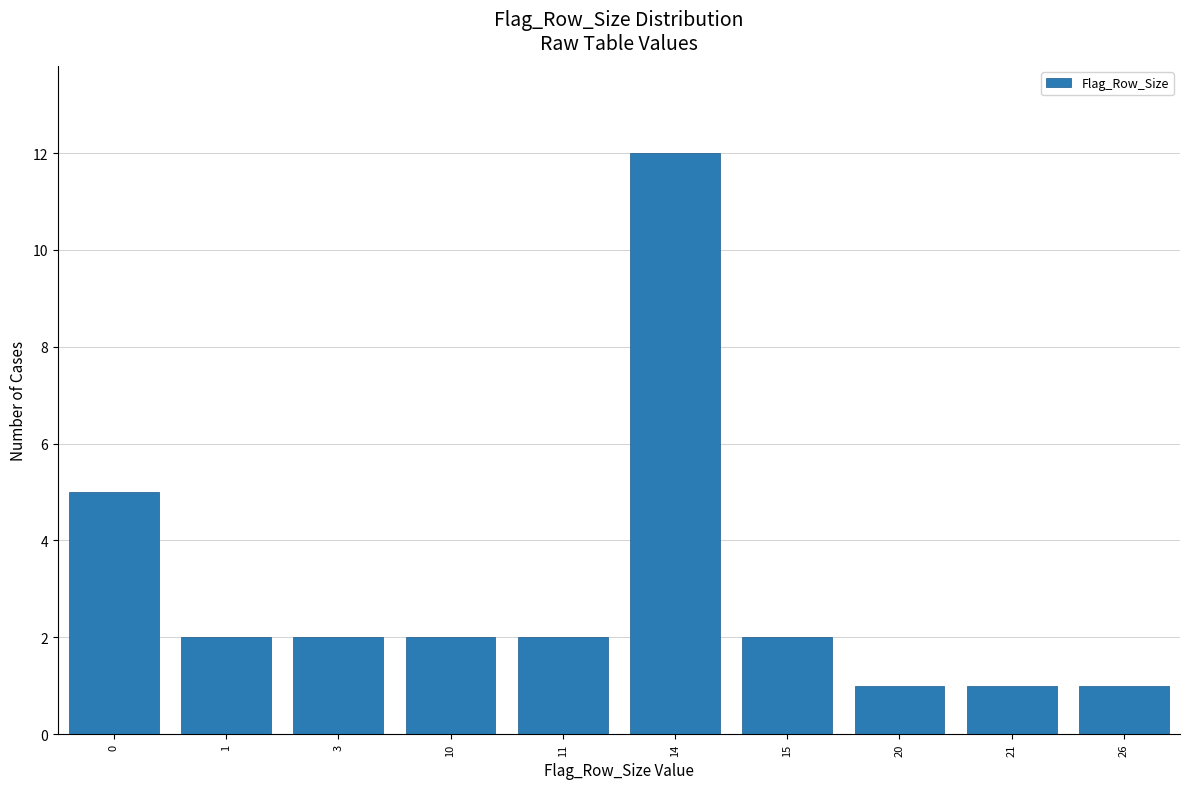

Reading left to right, extract all data points from this chart.

5	2	2	2	2	12	2	1	1	1